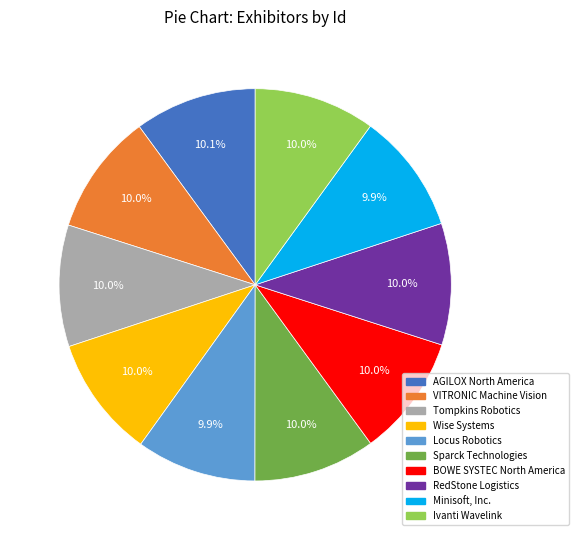

How many segments does this pie chart have?

10